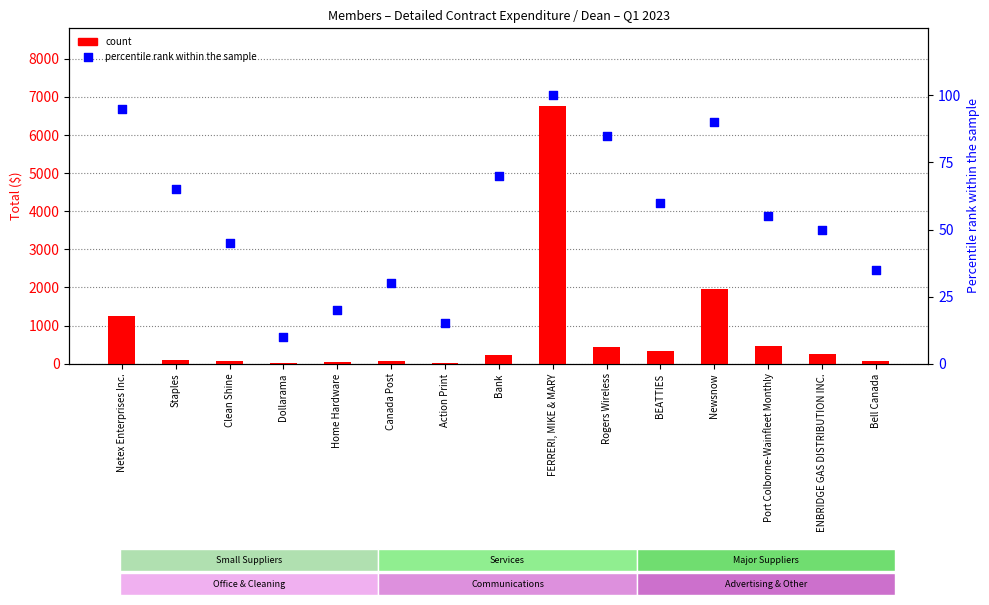

What are all the series names shown in the legend?

count, percentile rank within the sample